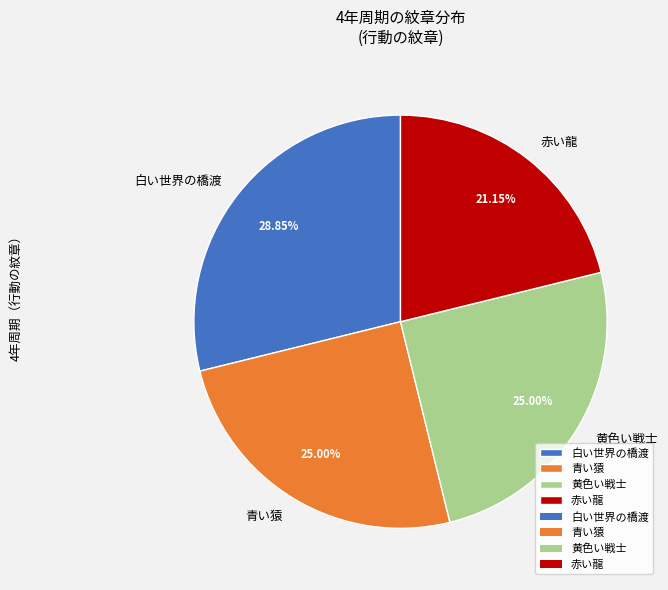

Combined, do 赤い龍 and 黄色い戦士 account for over 50%?

No